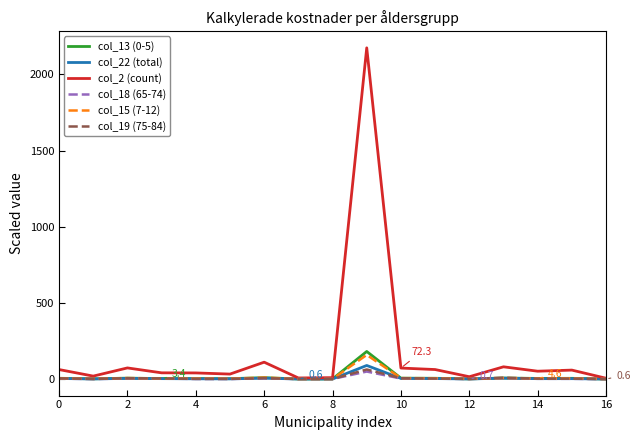

What is the highest value of the col_2 (count) series?

2174.0